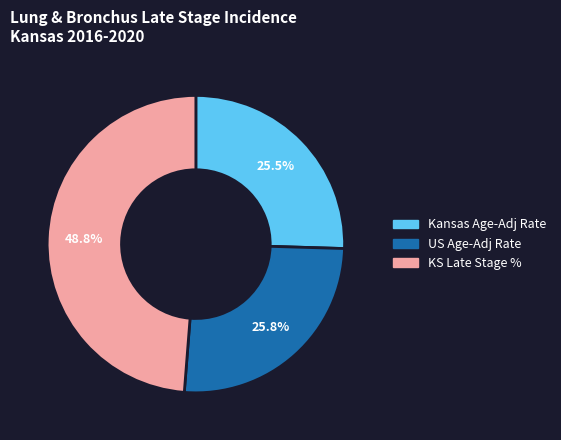

Which category has the biggest portion of the pie?

KS Late Stage %